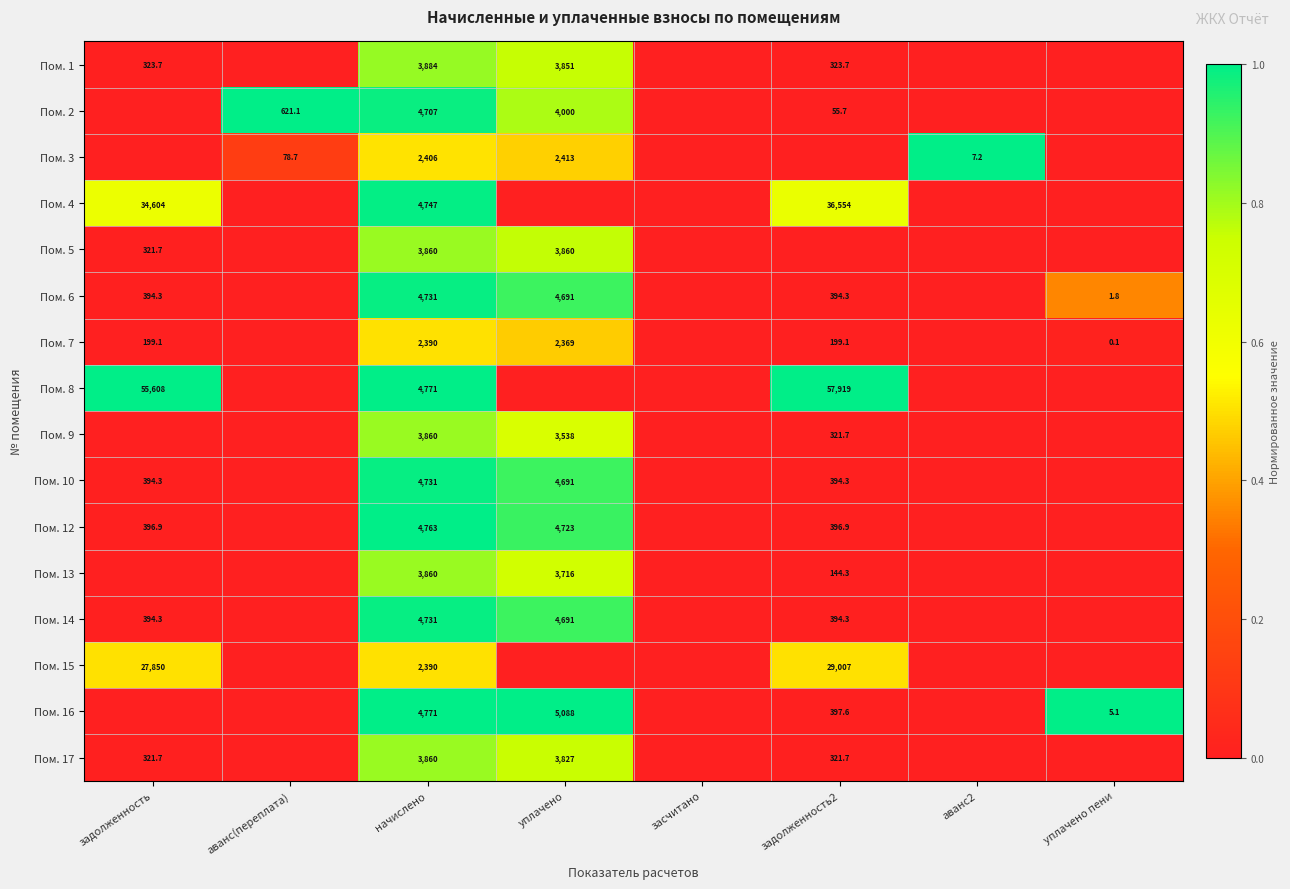

The Пом. 7 series shows 0.1 at уплачено пени. True or false?

True